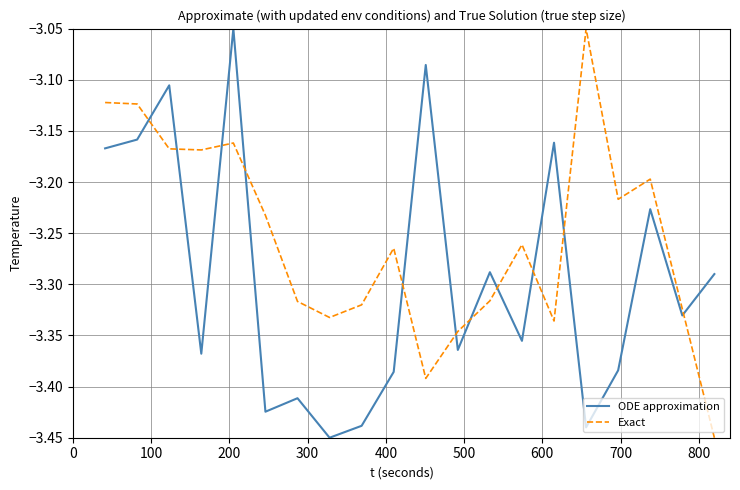

What is the difference between the maximum and minimum values in the Exact series?

0.4